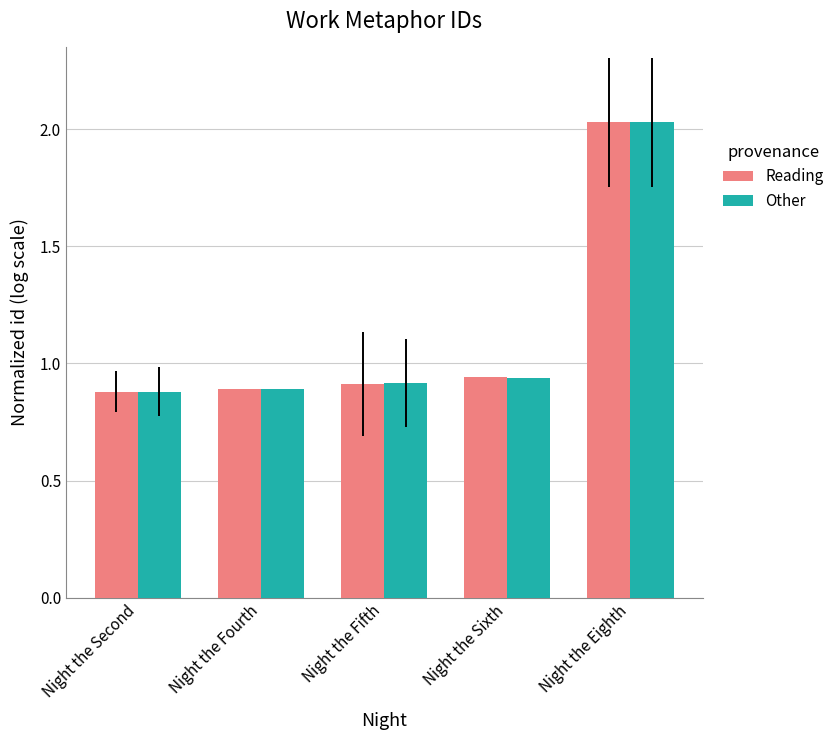

What is the sum of the Reading values at Night the Fourth and Night the Second?

1.8